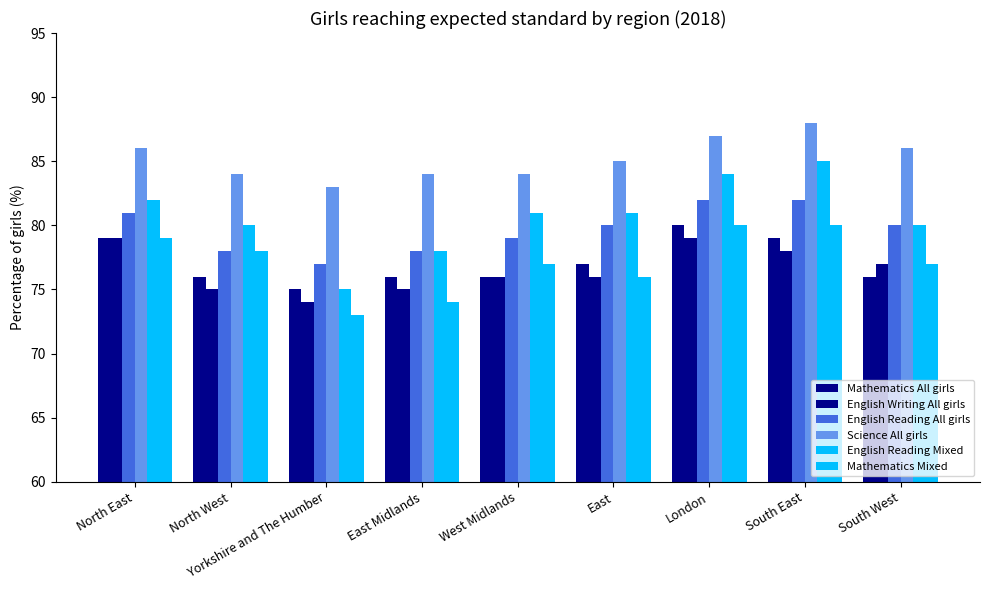

At which label is English Writing All girls closest to 76?

West Midlands